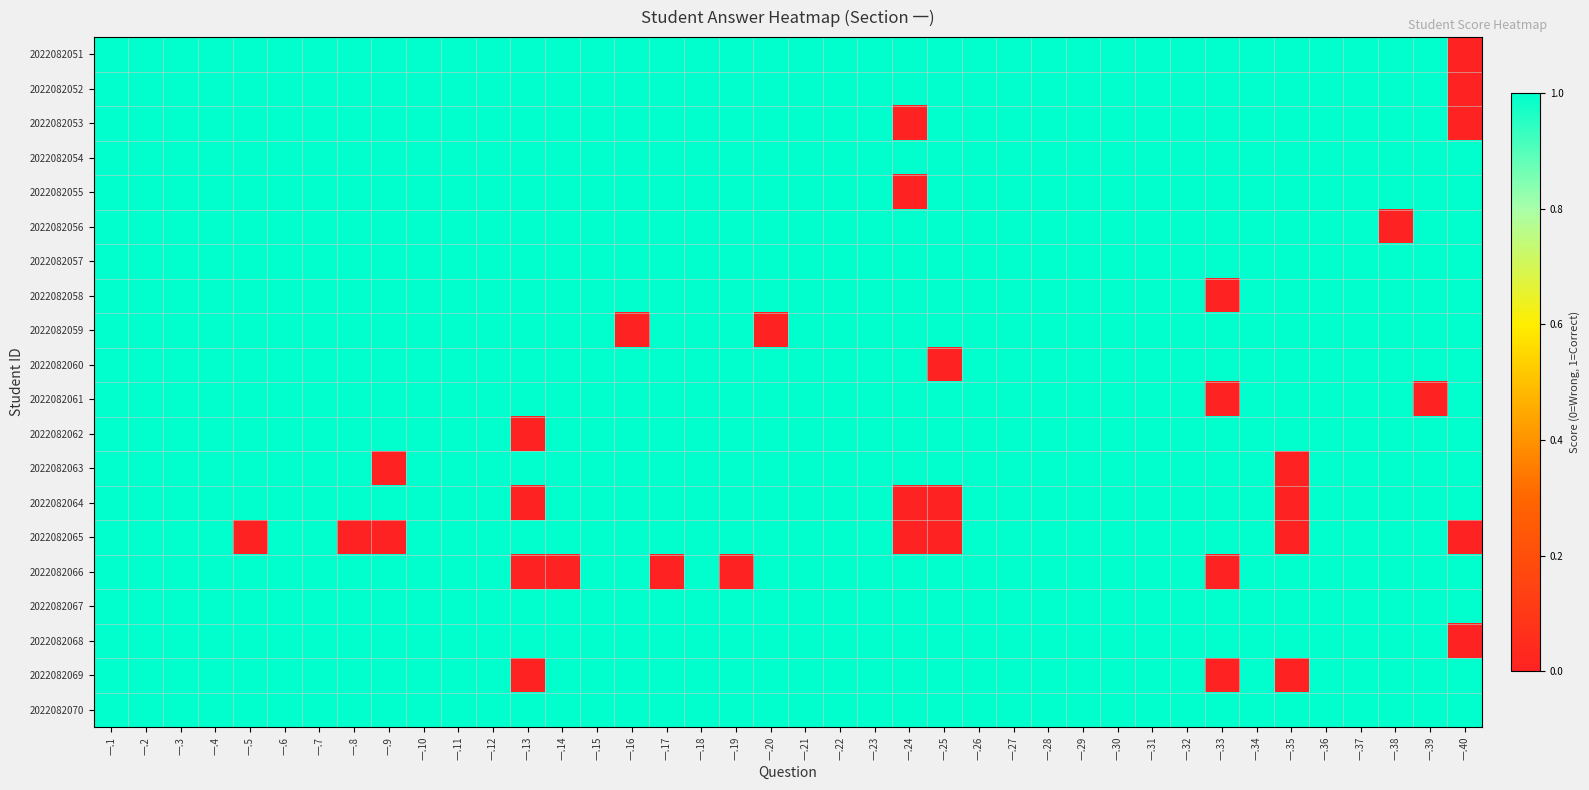

At how many categories does at least one series exceed 0?

40